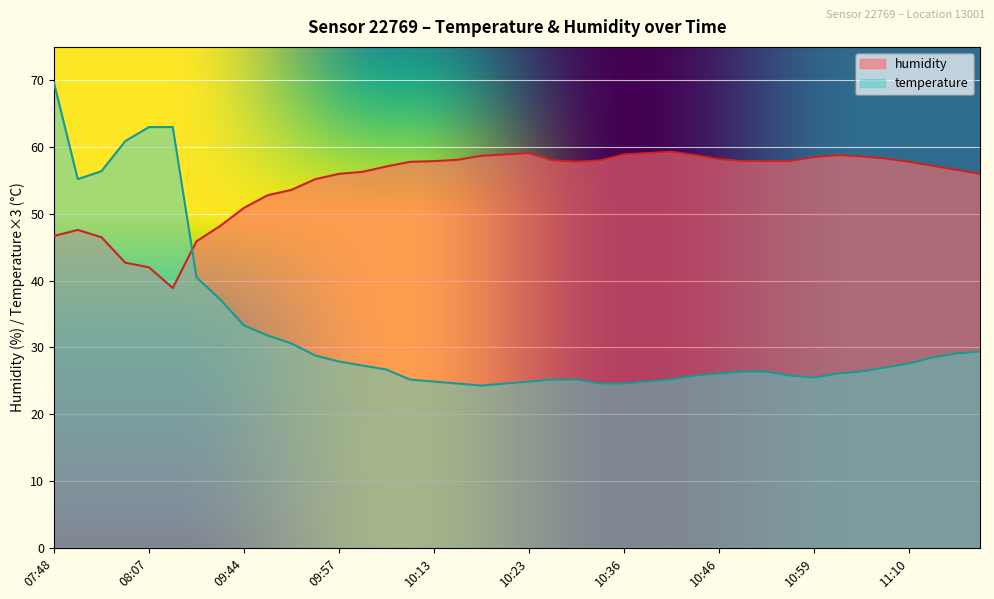

After their last crossing, which series has the higher values: temperature or humidity?

humidity